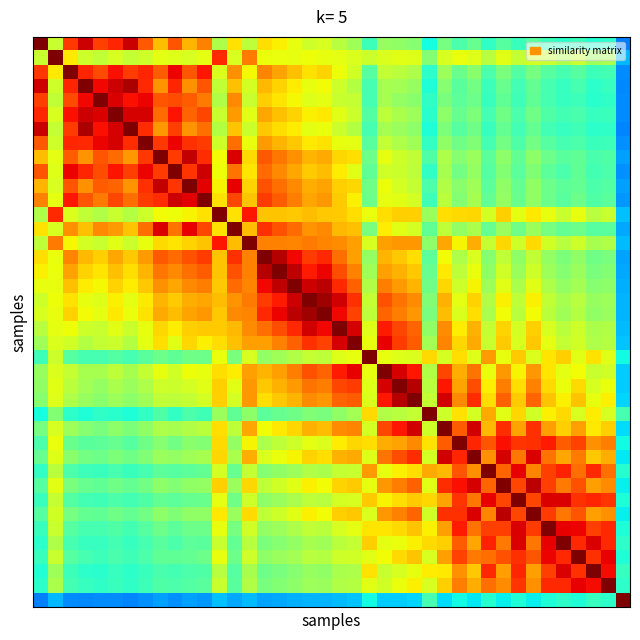

What is the maximum value shown in the chart?

1.0